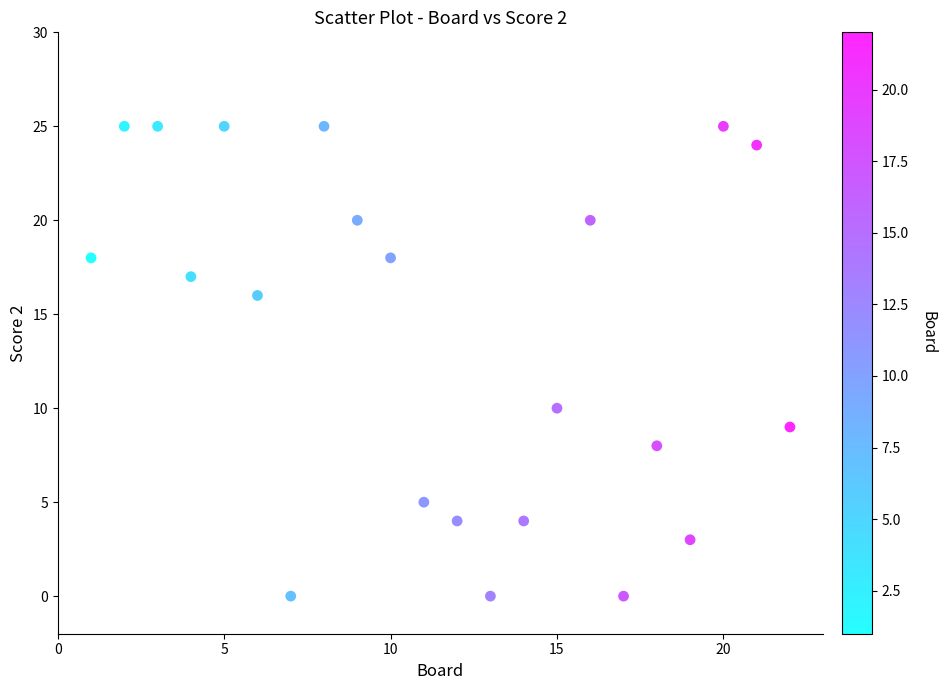

What Y value in the scatter plot is closest to 12?

10